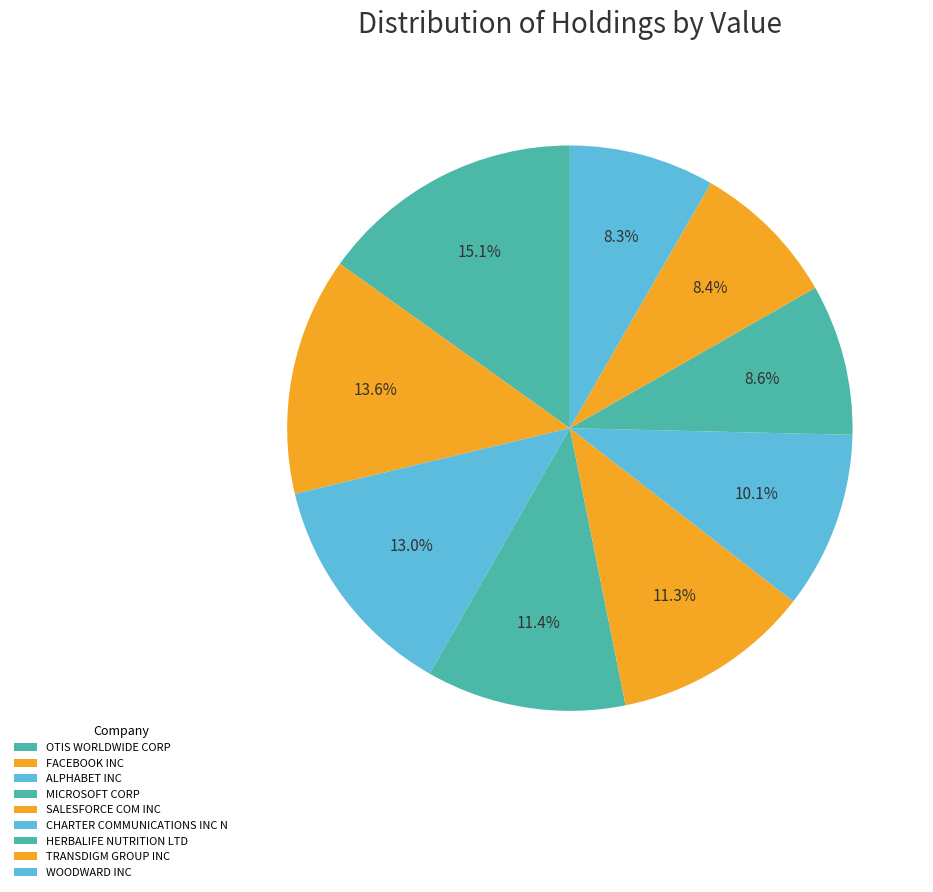

How many segments does this pie chart have?

9